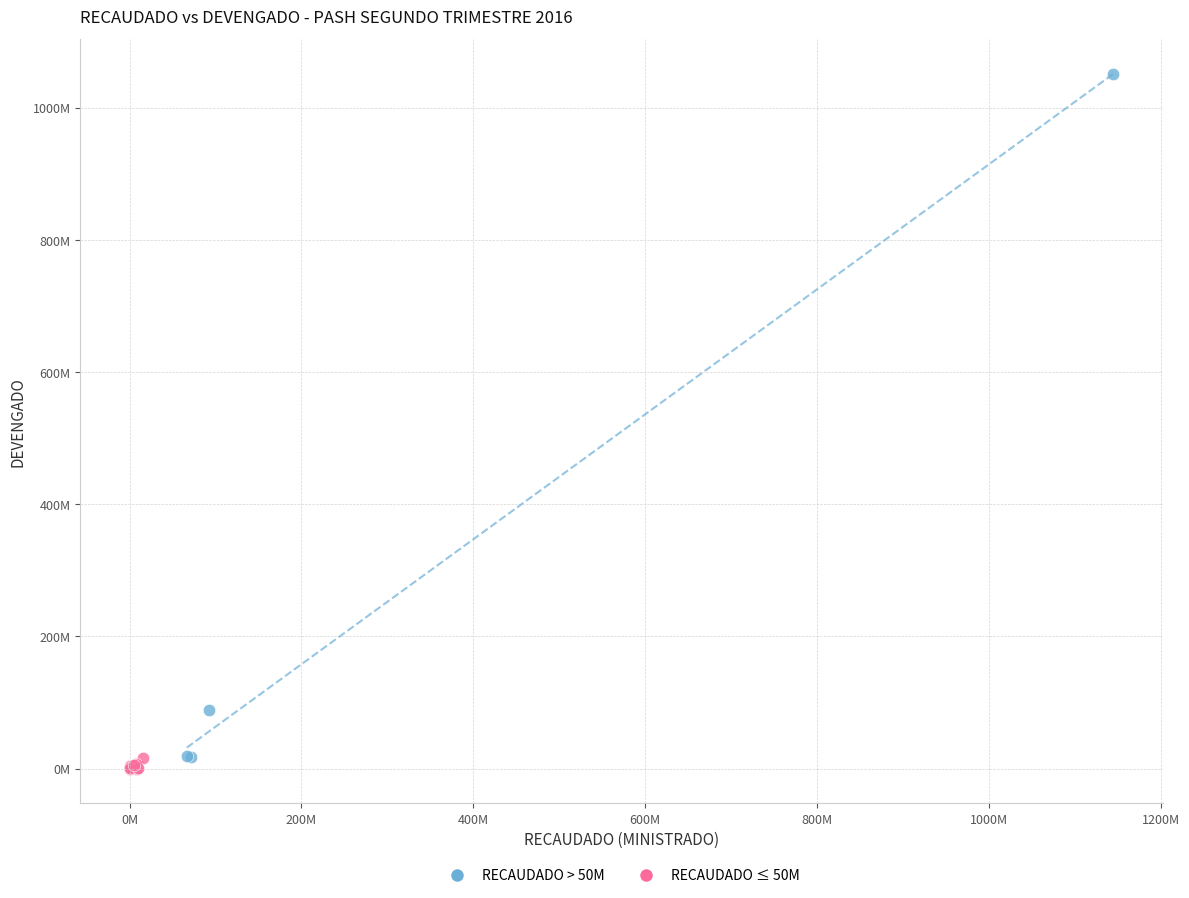

Which series reaches the maximum Y coordinate?

RECAUDADO > 50M